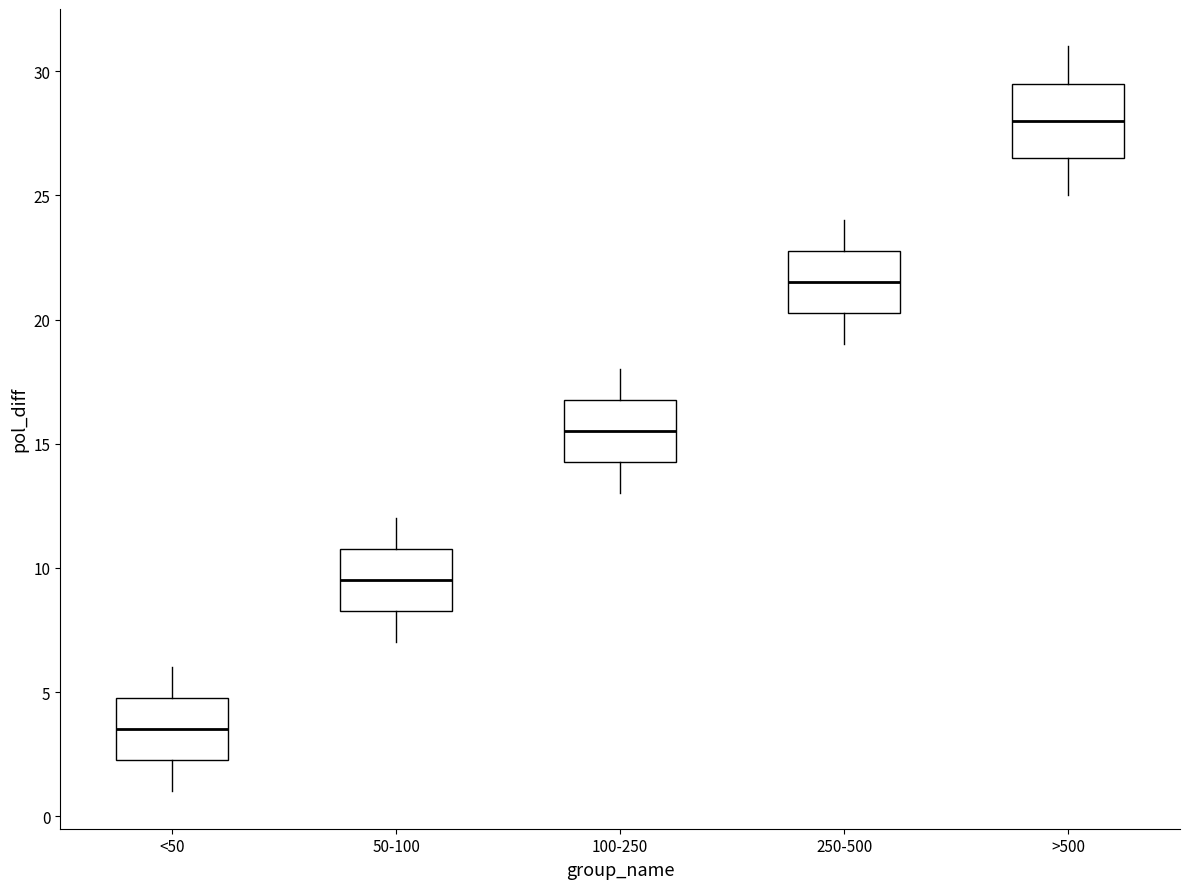

Comparing the boxes themselves (not the whiskers), which one is the tallest?

>500